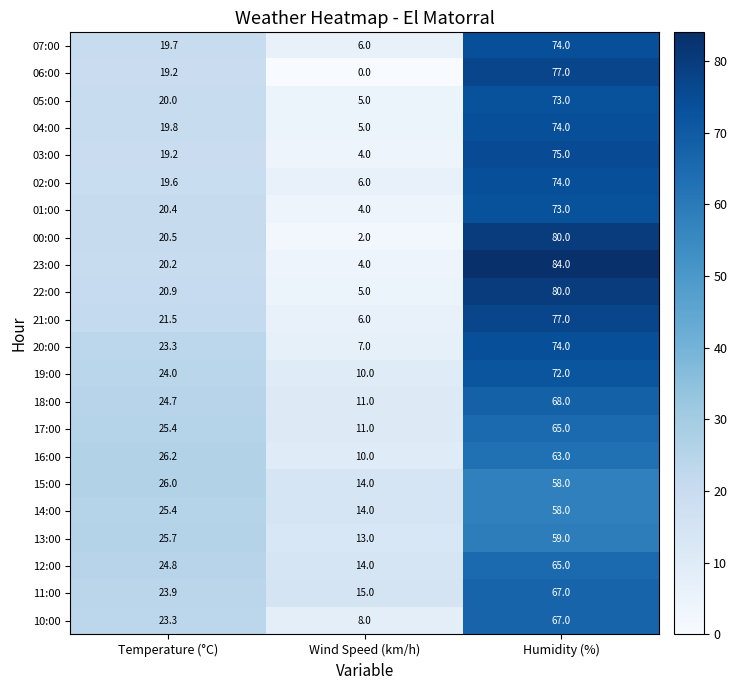

True or false: 14:00 has a value of 14.0 at Wind Speed (km/h).

True